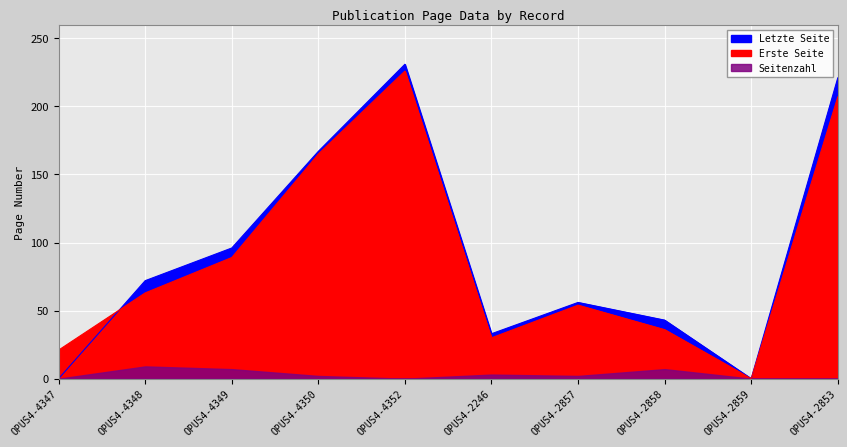

True or false: Erste Seite has a value of 21 at OPUS4-4347.

True